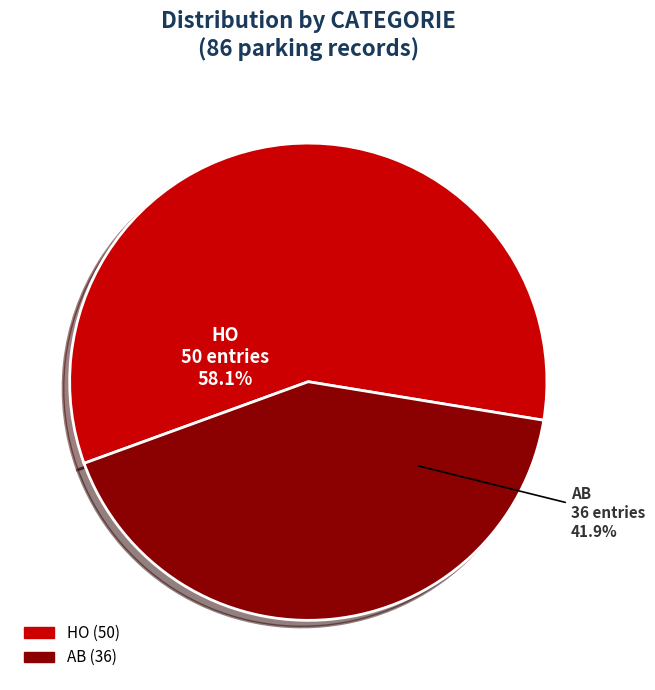

To the nearest percent, what is the difference between the HO and AB slice percentages?

16%